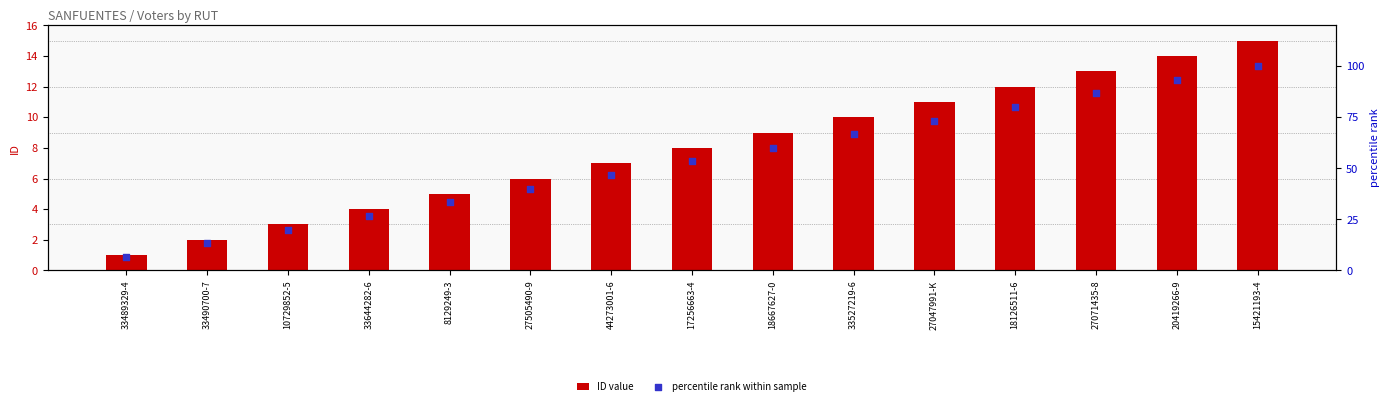

At how many categories does at least one series exceed 89?

2